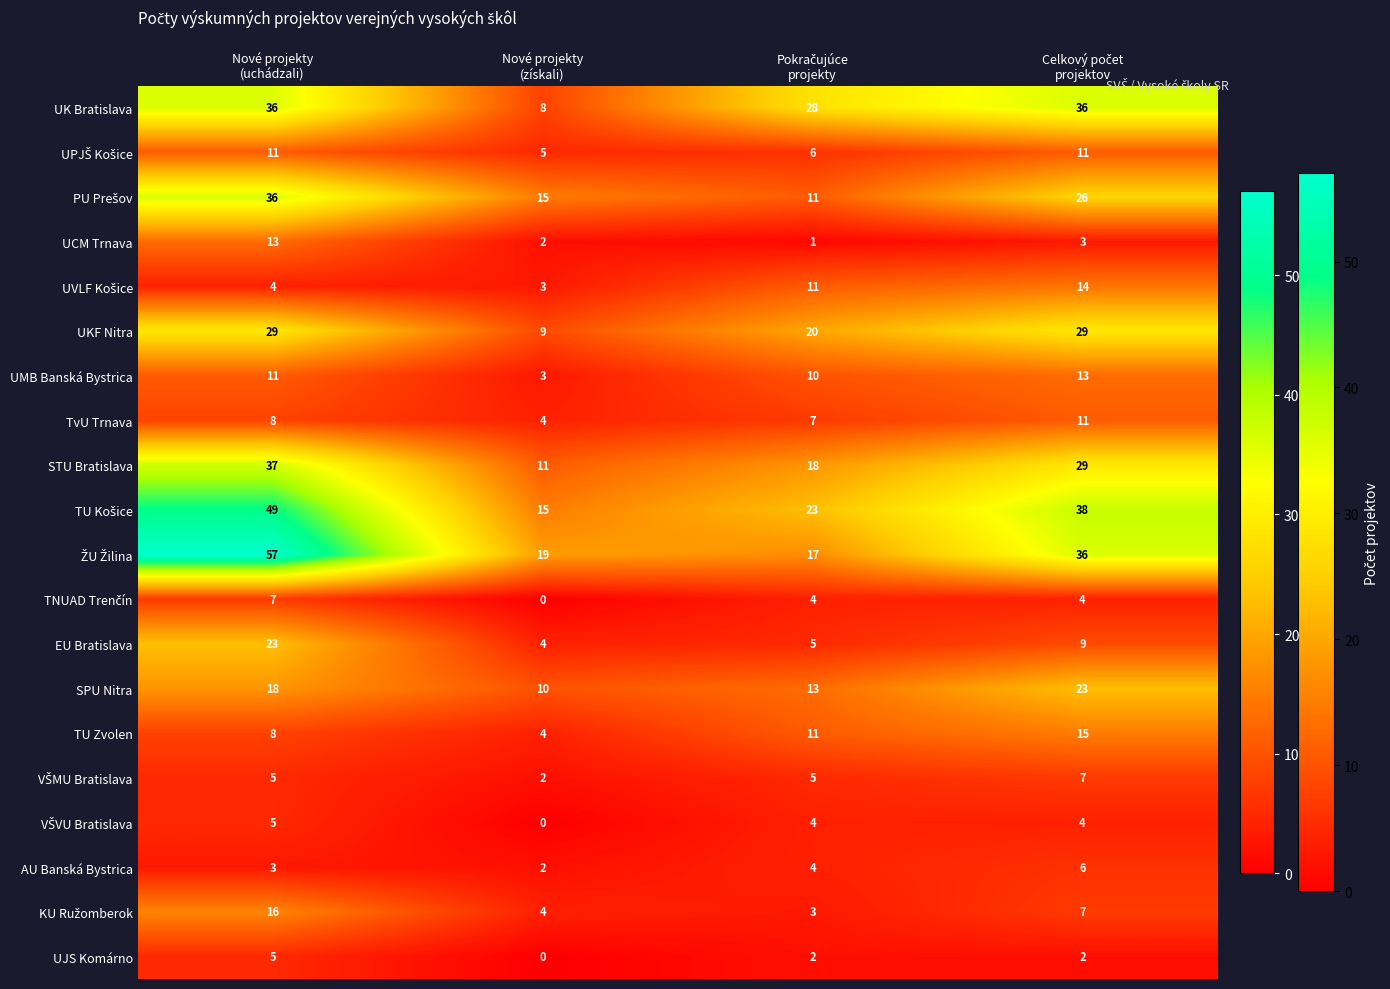

At how many categories does at least one series exceed 22?

3